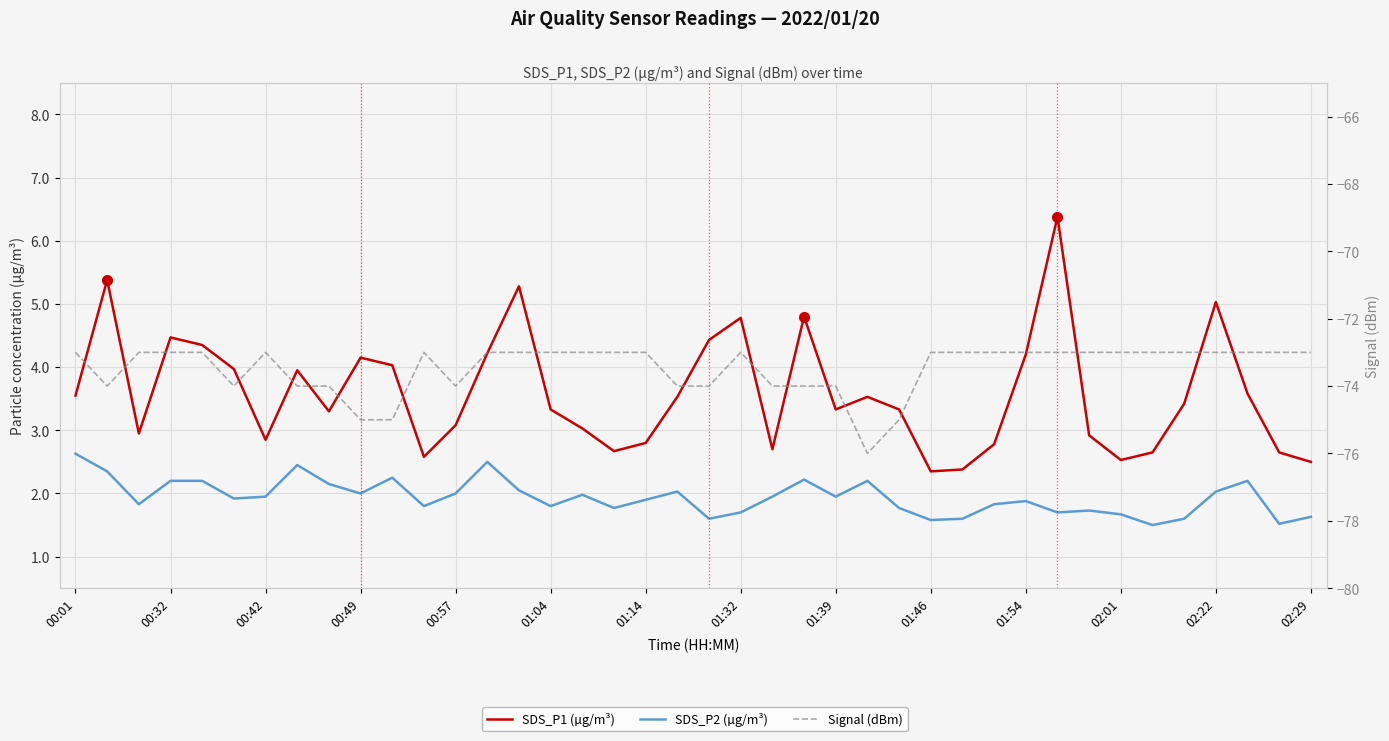

Reading right to left, what are all the values shown in this chart?

SDS_P1 (µg/m³): 2.5	2.6	3.6	5.0	3.4	2.6	2.5	2.9	6.4	4.2	2.8	2.4	2.4	3.3	3.5	3.3	4.8	2.7	4.8	4.4	3.5	2.8	2.7	3.0	3.3	5.3	4.2	3.1	2.6	4.0	4.2	3.3	4.0	2.9	4.0	4.3	4.5	3.0	5.4	3.5
SDS_P2 (µg/m³): 1.6	1.5	2.2	2.0	1.6	1.5	1.7	1.7	1.7	1.9	1.8	1.6	1.6	1.8	2.2	1.9	2.2	1.9	1.7	1.6	2.0	1.9	1.8	2.0	1.8	2.0	2.5	2.0	1.8	2.2	2.0	2.1	2.5	1.9	1.9	2.2	2.2	1.8	2.4	2.6
Signal (dBm): -73.0	-73.0	-73.0	-73.0	-73.0	-73.0	-73.0	-73.0	-73.0	-73.0	-73.0	-73.0	-73.0	-75.0	-76.0	-74.0	-74.0	-74.0	-73.0	-74.0	-74.0	-73.0	-73.0	-73.0	-73.0	-73.0	-73.0	-74.0	-73.0	-75.0	-75.0	-74.0	-74.0	-73.0	-74.0	-73.0	-73.0	-73.0	-74.0	-73.0